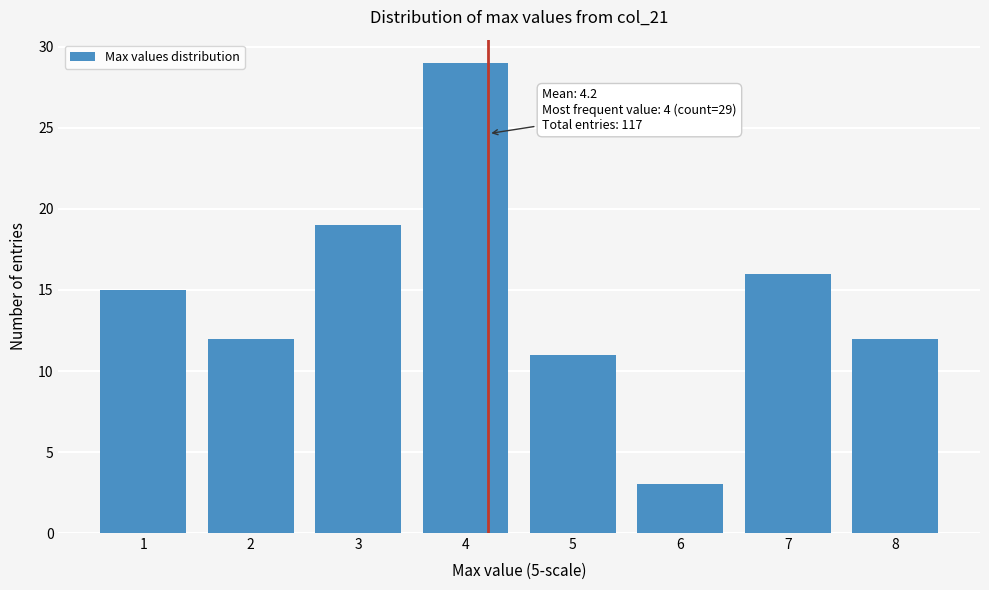

Reading left to right, list all the values displayed in this chart.

1=15	2=12	3=19	4=29	5=11	6=3	7=16	8=12